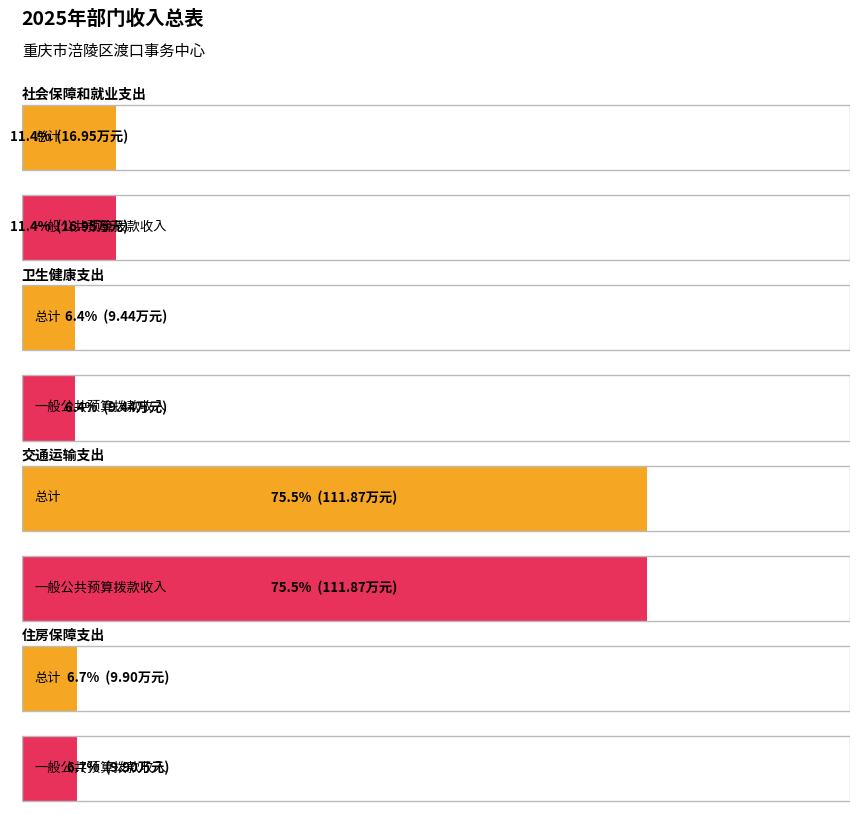

Is it true that 总计 equals 5.9 at 卫生健康支出?

False